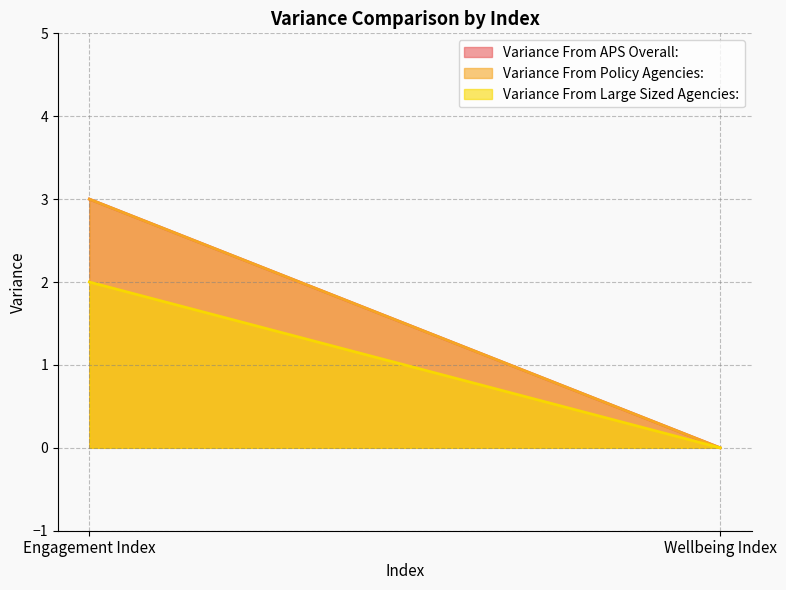

What position from the left is Engagement Index?

1